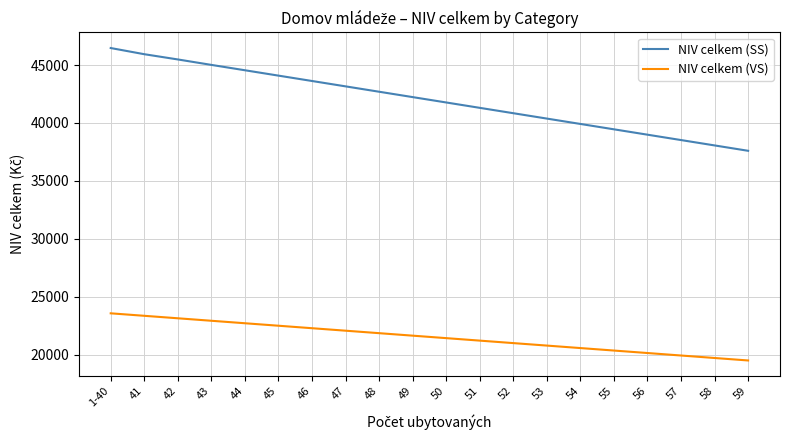

True or false: NIV celkem (SS) and NIV celkem (VS) intersect in this chart.

False